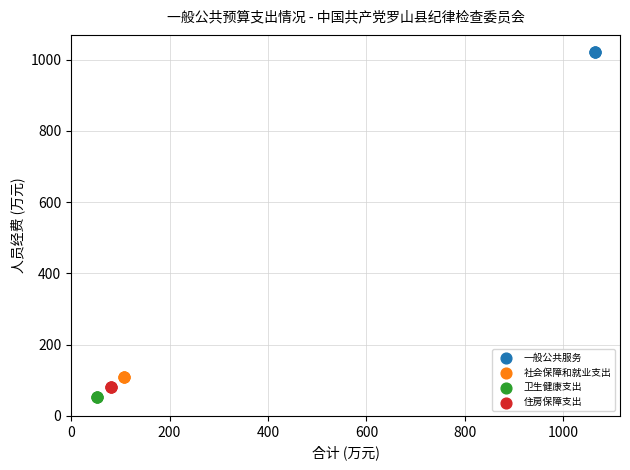

Which series contains the highest Y value?

一般公共服务